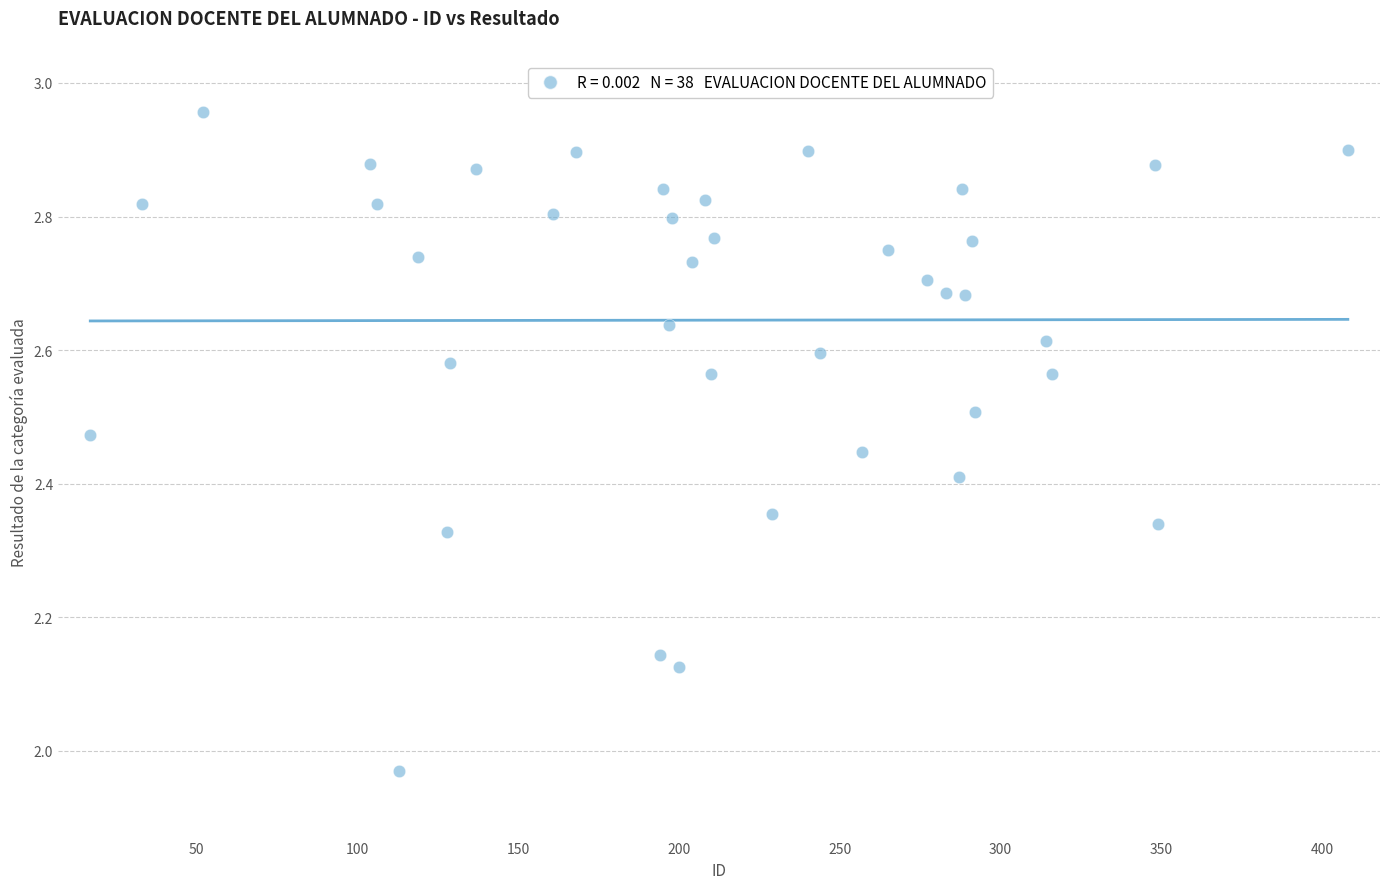

What is the range of Y values (max minus min)?

1.0